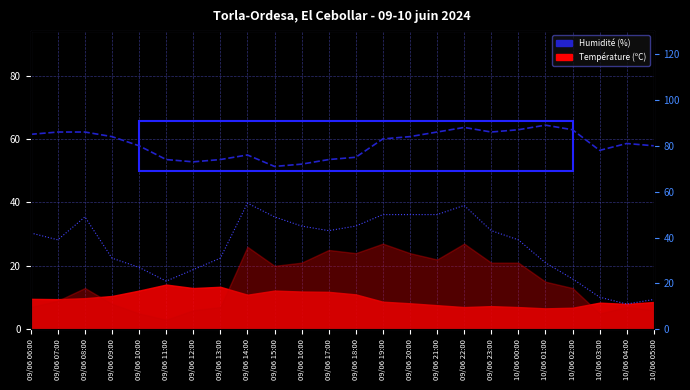

What is the total value across all series at 09/06 10:00?

107